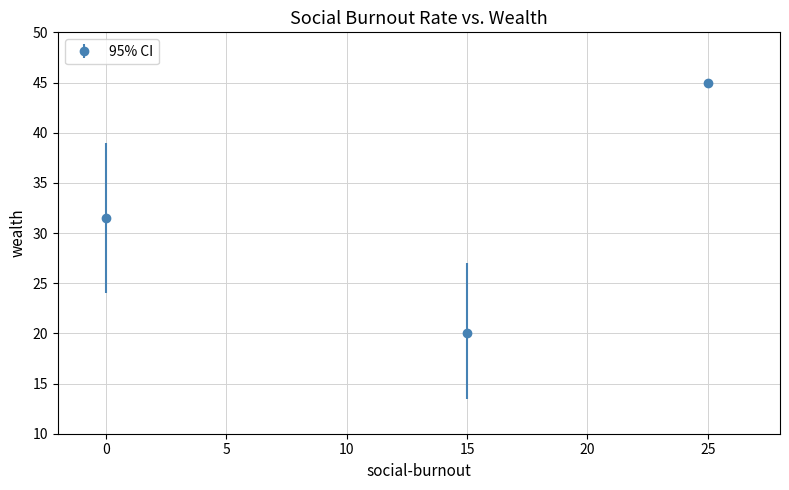

What is the ratio of the value at 0 to the value at 25?

0.7